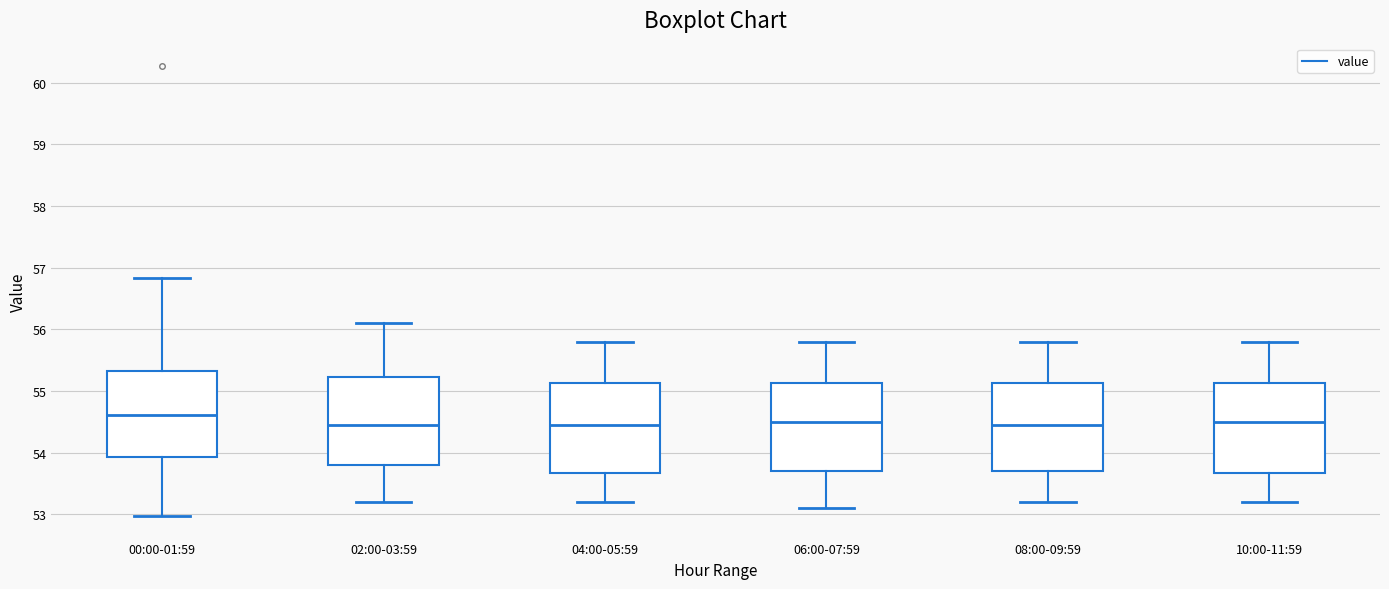

Reading left to right, read every box against the y-axis: the position of its median line, the range the box covers, and the ends of its whiskers. The values are not printed on the chart, so give them approximately, as read against the axis.

00:00-01:59: median 54.6, box 53.9 to 55.3, whiskers 53.0 to 56.8
02:00-03:59: median 54.5, box 53.8 to 55.2, whiskers 53.2 to 56.1
04:00-05:59: median 54.5, box 53.7 to 55.1, whiskers 53.2 to 55.8
06:00-07:59: median 54.5, box 53.7 to 55.1, whiskers 53.1 to 55.8
08:00-09:59: median 54.5, box 53.7 to 55.1, whiskers 53.2 to 55.8
10:00-11:59: median 54.5, box 53.7 to 55.1, whiskers 53.2 to 55.8